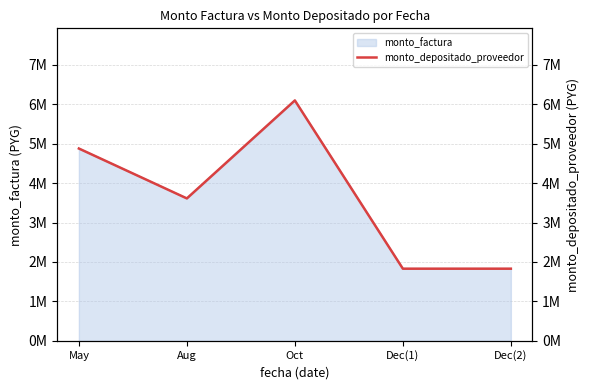

What position from the left is Dec(1)?

4